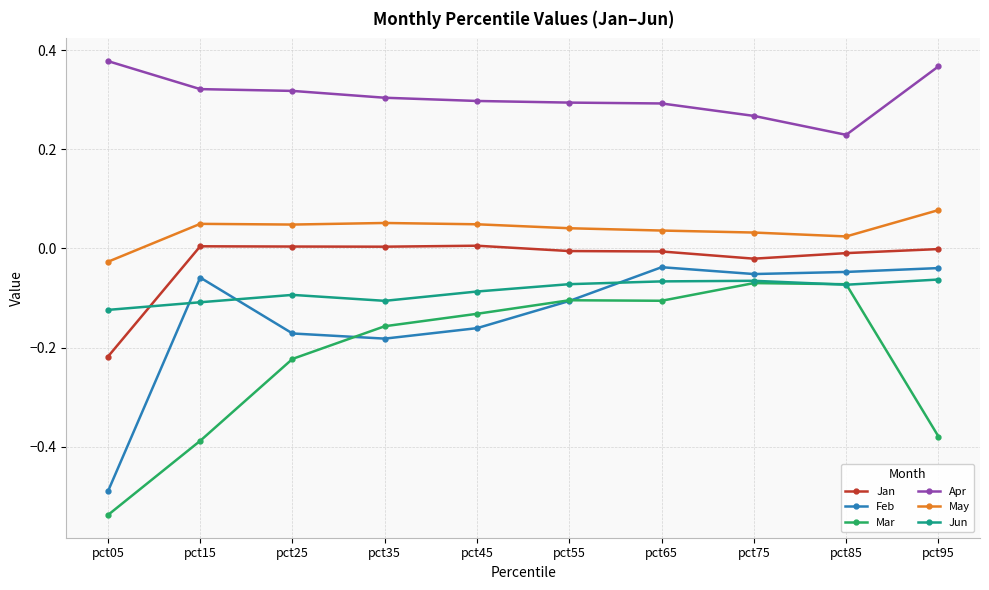

Which series has the largest range (max minus min)?

Mar